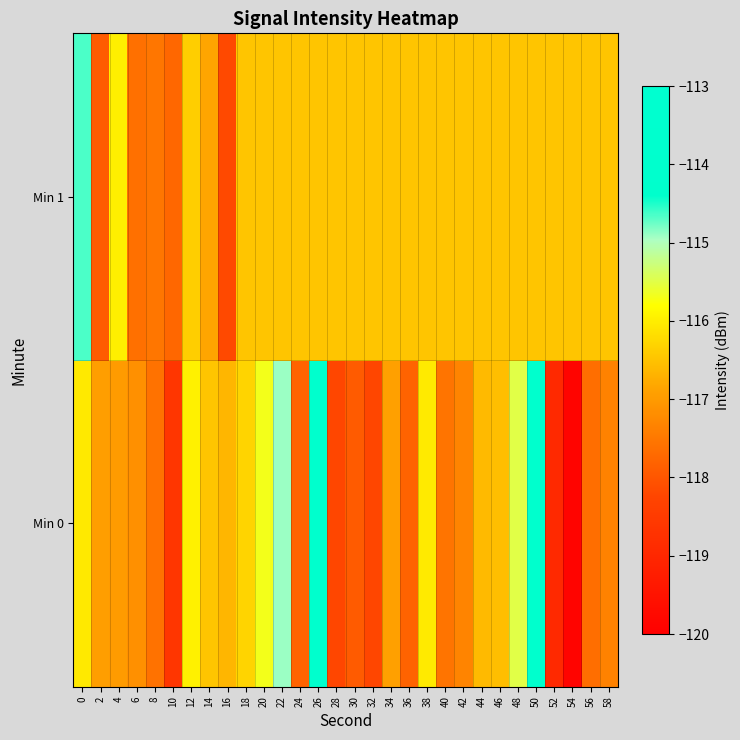

Reading right to left, what are all the values shown in this chart?

Min 0: 58=-117.4	56=-117.6	54=-119.9	52=-118.9	50=-113.8	48=-115.5	46=-116.6	44=-116.6	42=-117.3	40=-117.6	38=-116.0	36=-117.8	34=-116.9	32=-118.2	30=-117.9	28=-118.2	26=-113.8	24=-117.8	22=-114.9	20=-115.7	18=-116.3	16=-116.6	14=-116.5	12=-116.0	10=-118.6	8=-117.6	6=-117.1	4=-117.0	2=-117.0	0=-116.1
Min 1: 58=-116.5	56=-116.5	54=-116.5	52=-116.5	50=-116.5	48=-116.5	46=-116.5	44=-116.5	42=-116.5	40=-116.5	38=-116.5	36=-116.5	34=-116.5	32=-116.5	30=-116.5	28=-116.5	26=-116.5	24=-116.5	22=-116.5	20=-116.5	18=-116.5	16=-118.2	14=-116.9	12=-116.4	10=-117.7	8=-117.5	6=-117.6	4=-116.0	2=-117.9	0=-114.6